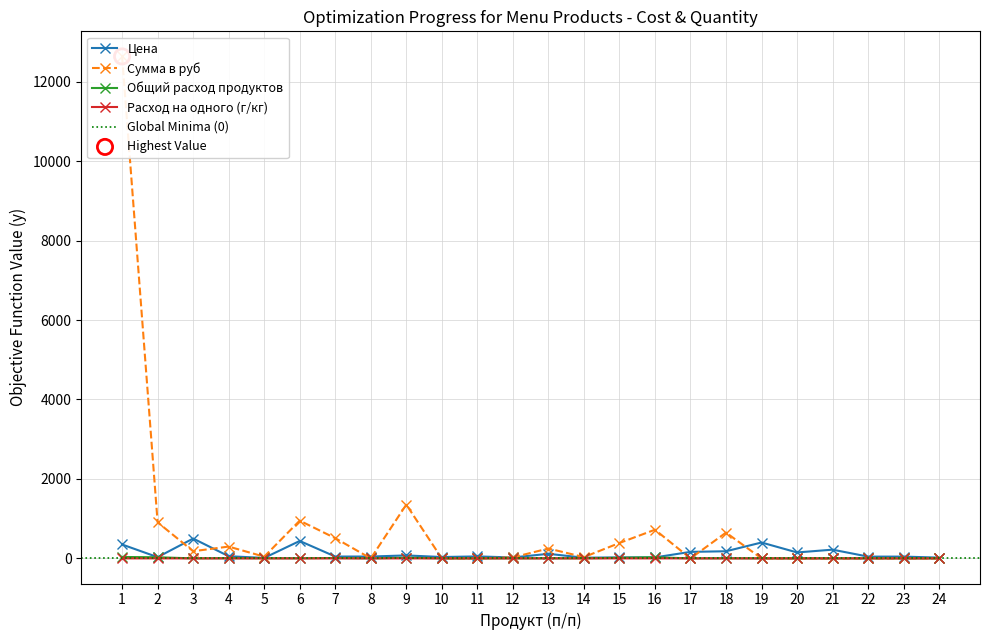

Which series reaches the maximum Y coordinate?

Сумма в руб